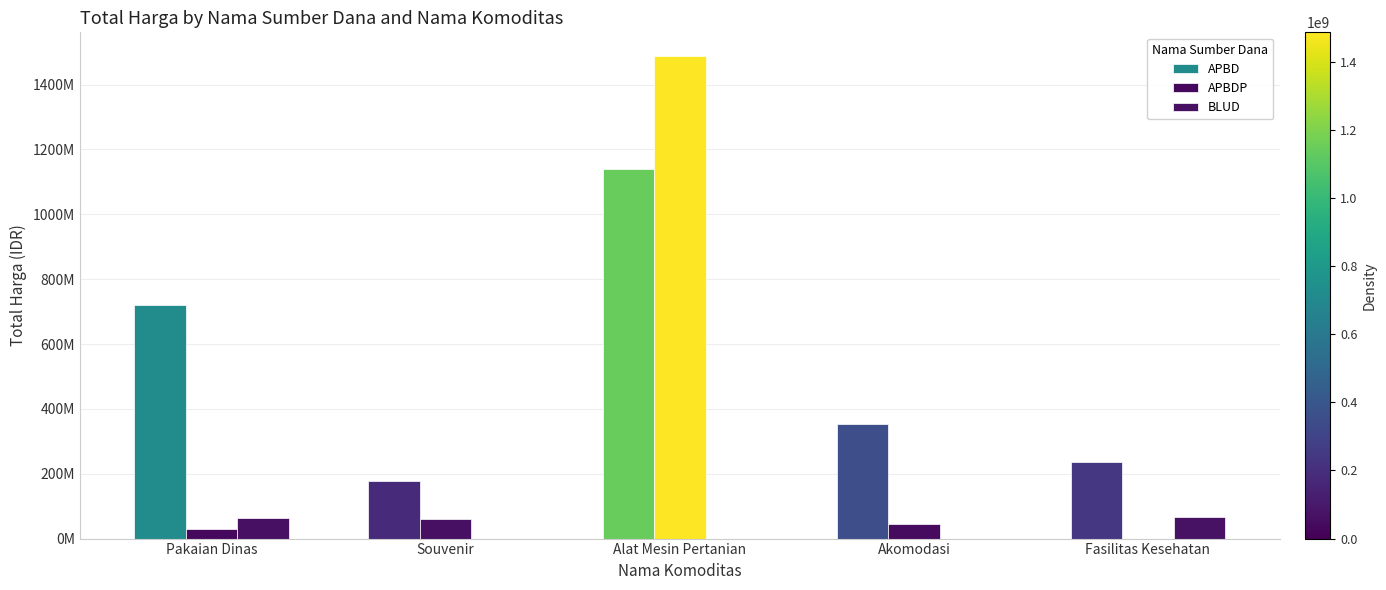

What is the value of the BLUD bar at the 5th from the left?

66871000